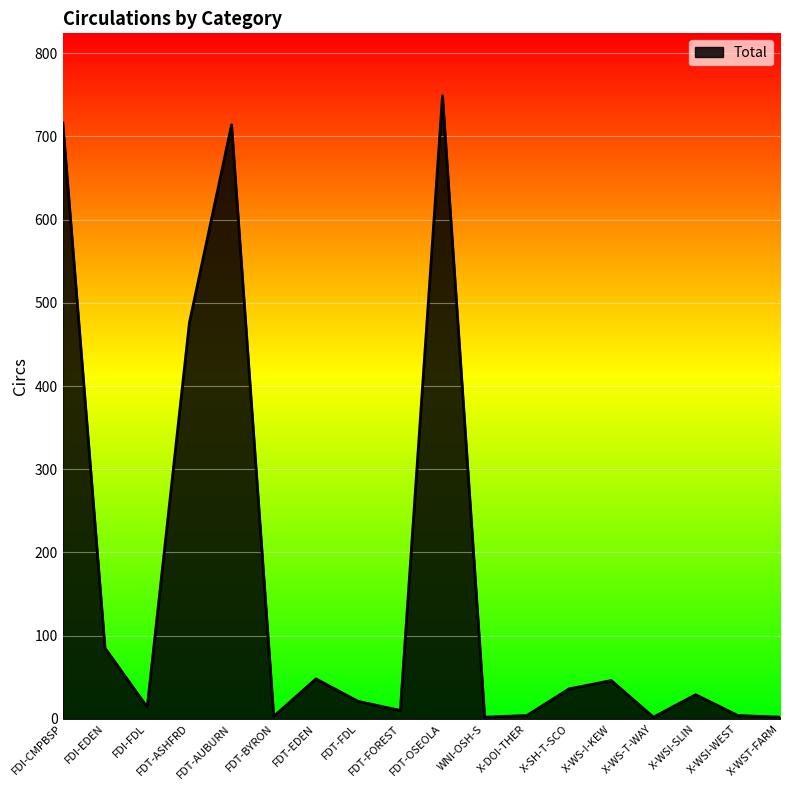

What is the difference between the maximum and second lowest values?

747